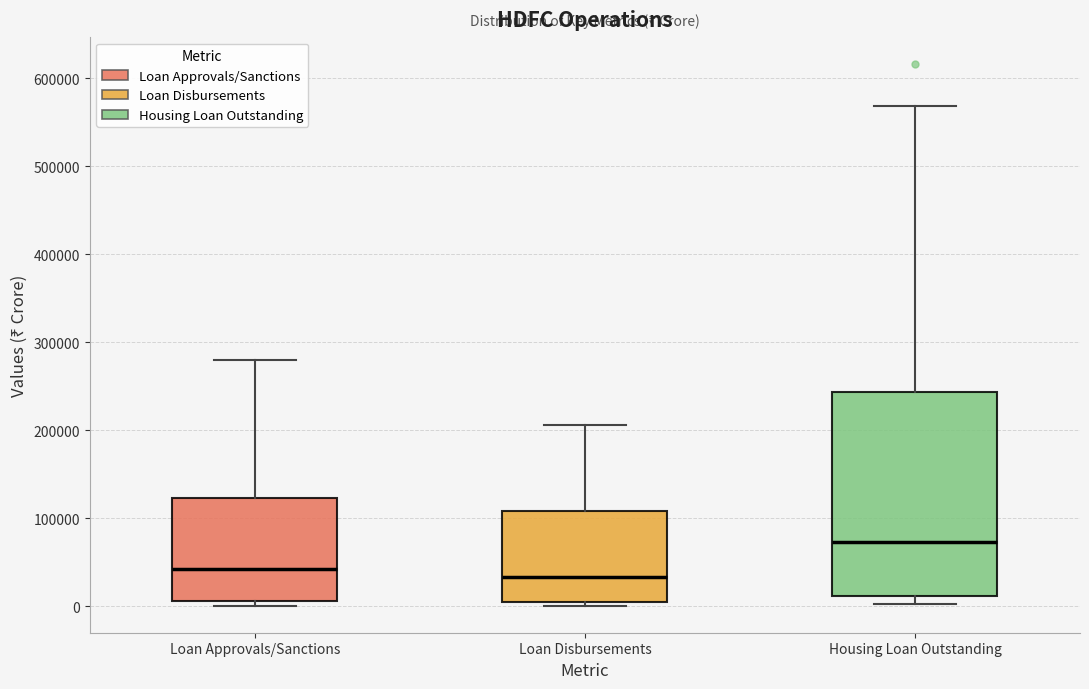

Reading left to right, transcribe this box plot: for each box, give where its median line is, the range the box spans, and where its two whiskers end, as read against the y-axis. The values are not printed on the chart, so give them approximately, as read against the axis.

Loan Approvals/Sanctions: median 40000, box 10000 to 120000, whiskers 0 to 280000
Loan Disbursements: median 30000, box 10000 to 110000, whiskers 0 to 210000
Housing Loan Outstanding: median 70000, box 10000 to 240000, whiskers 0 to 570000